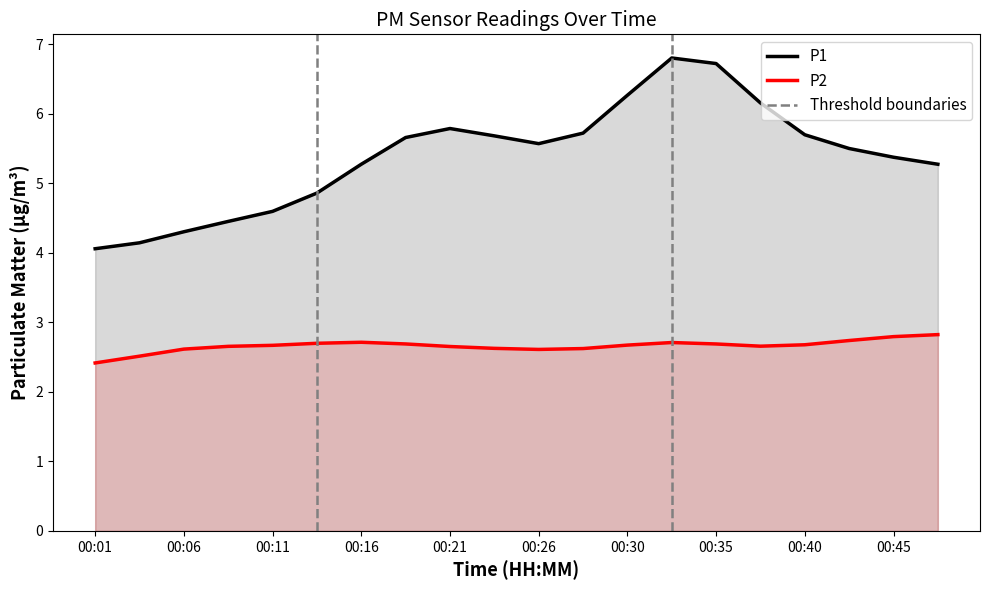

True or false: P1 has a value of 5.8 at 00:21.

True